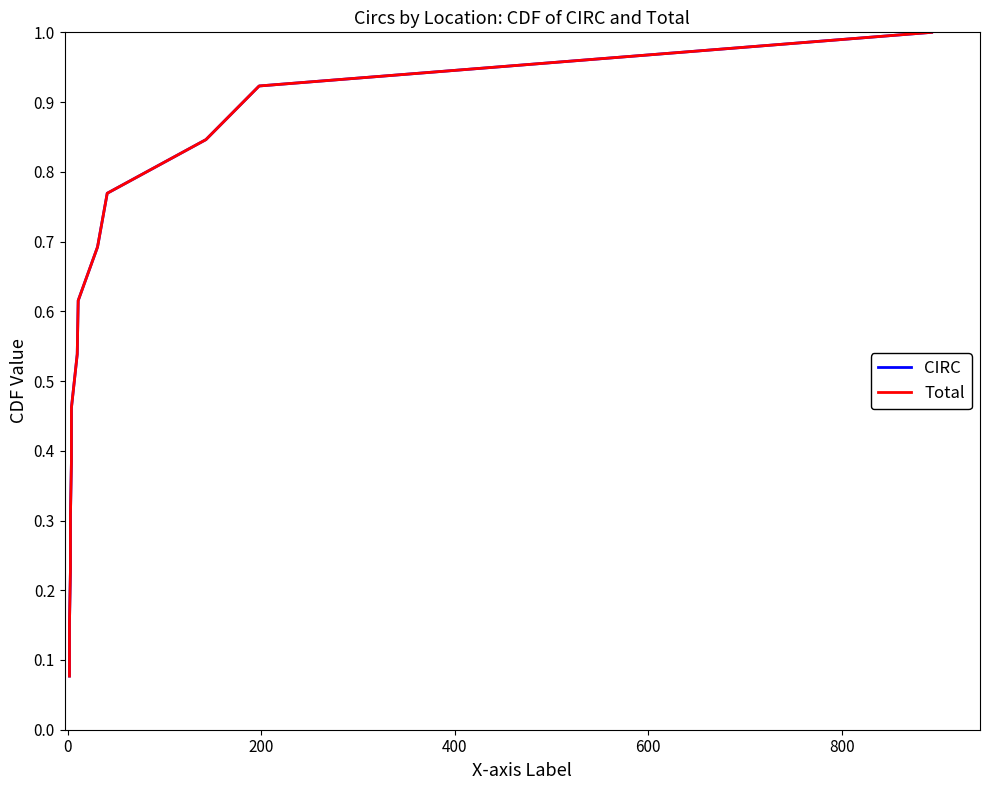

Is this an area chart (filled region under the line)?

No